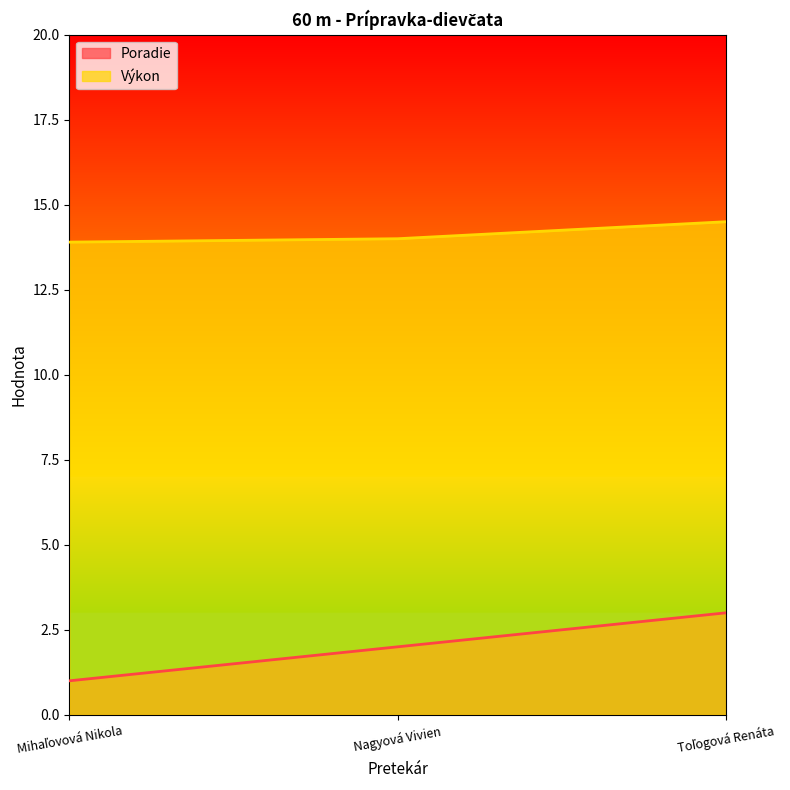

Count the Poradie values in the range 1 to 3.

3